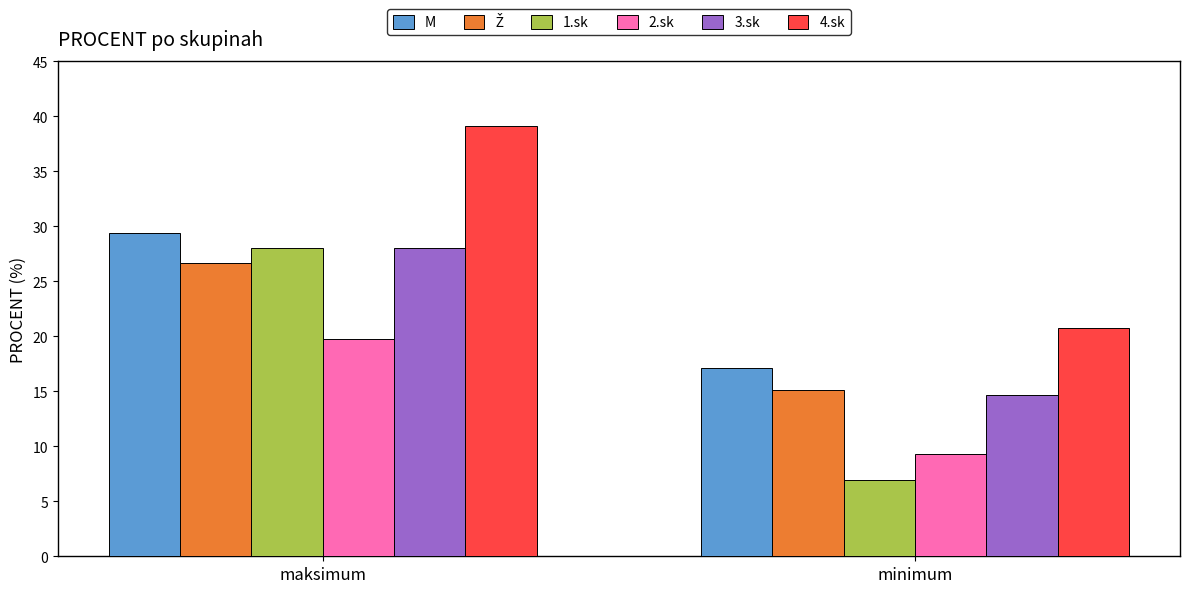

How many distinct data groups are displayed?

6